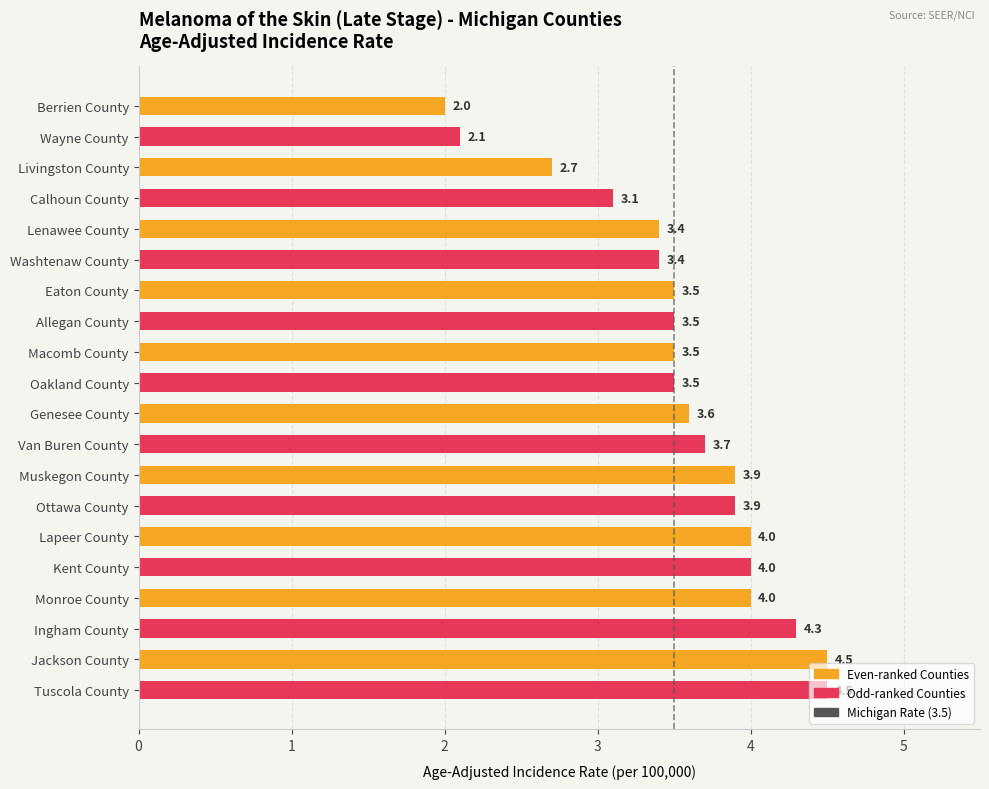

What is the label of the 3rd bar from the bottom?

Ingham County